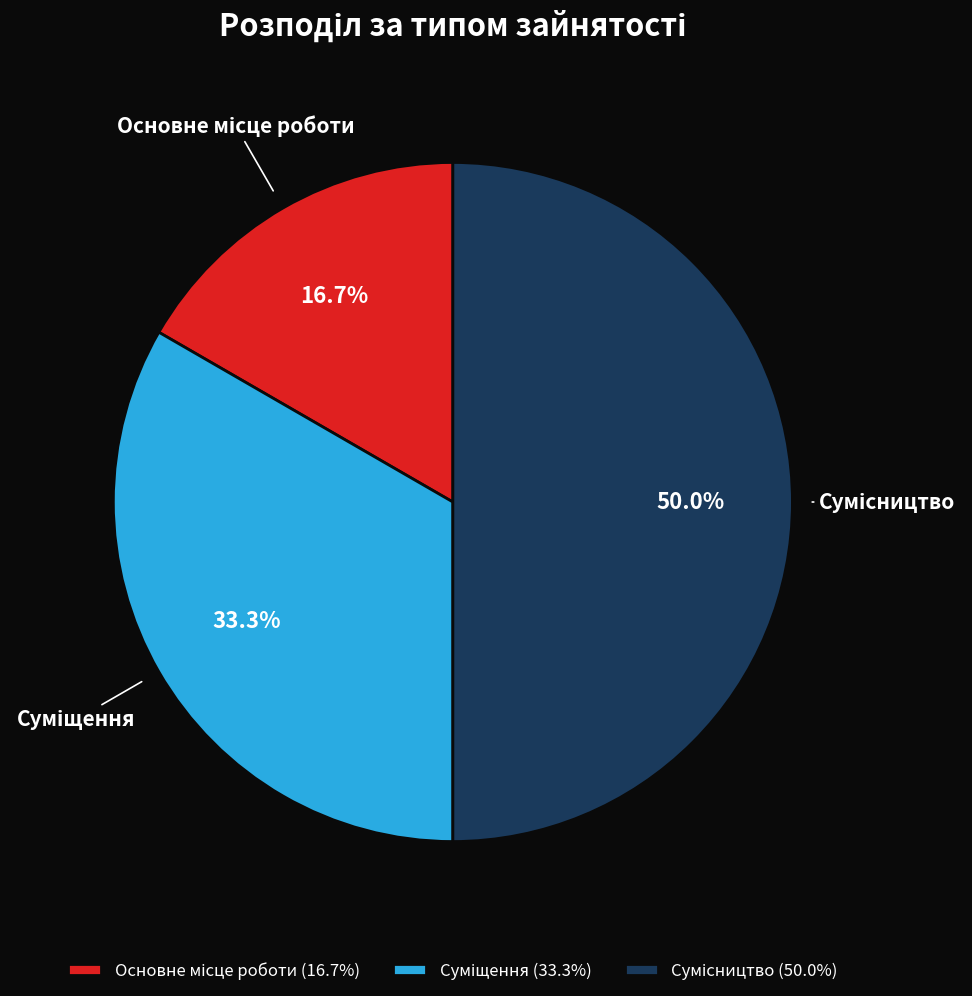

Count the number of slices in the pie.

3